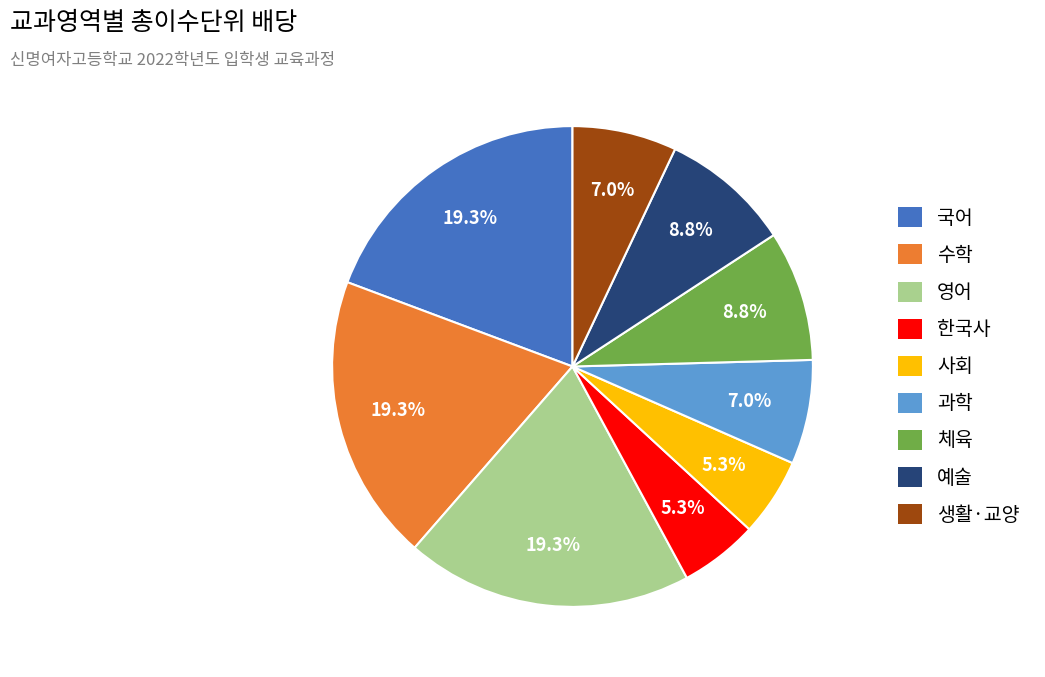

Between 국어 and 사회, which is larger?

국어